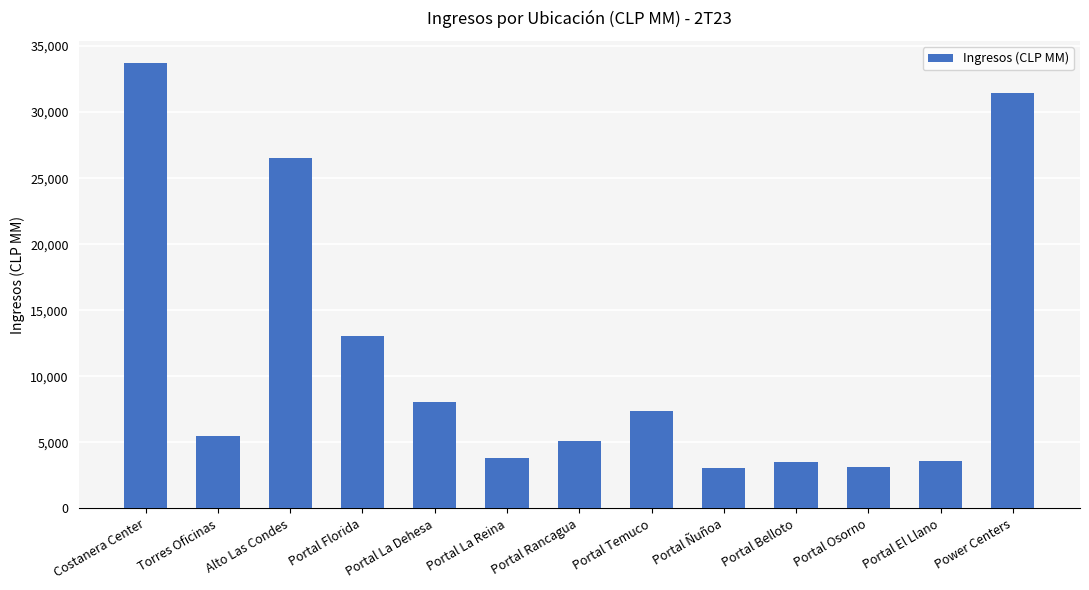

What position from the right is Torres Oficinas?

12